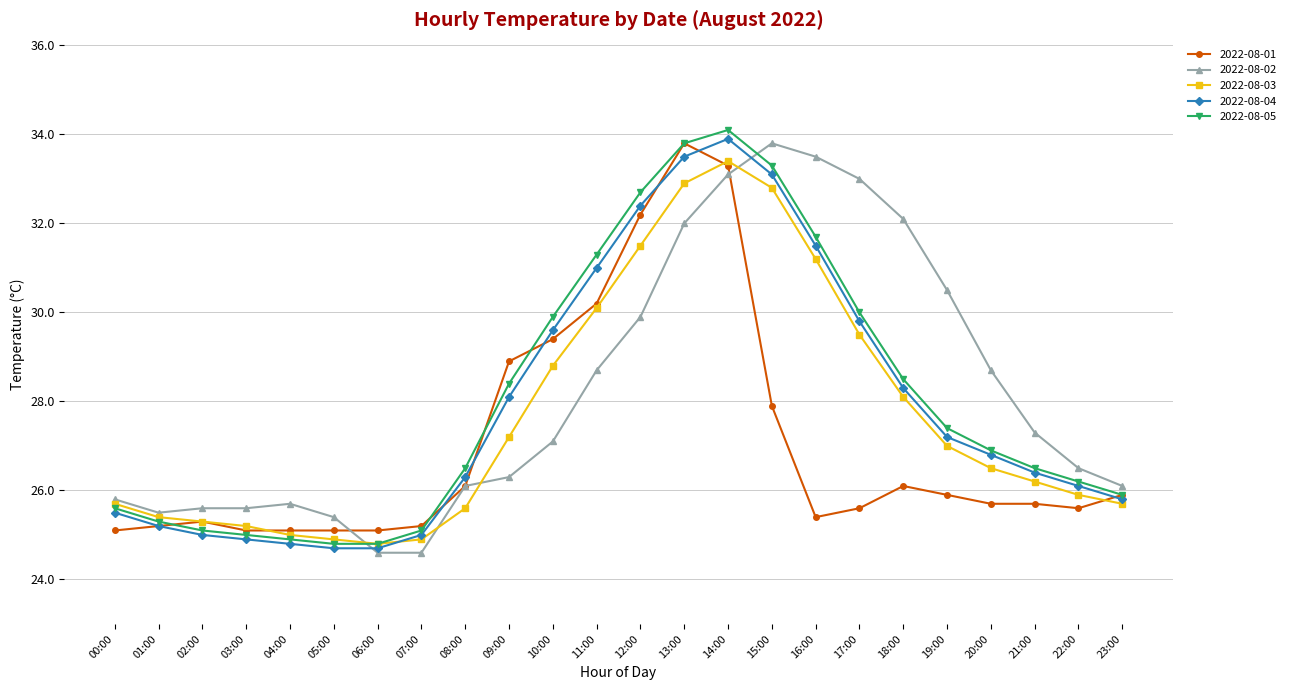

True or false: 2022-08-01 has more than 1 interior local peaks.

True